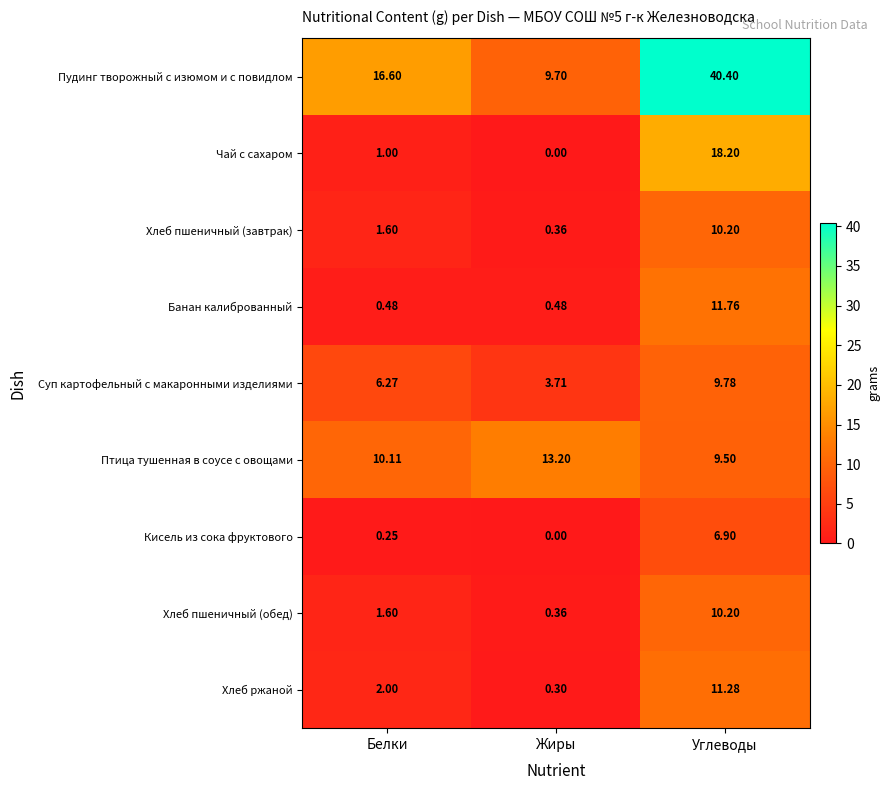

Which category has the lowest value in the Кисель из сока фруктового series?

Жиры